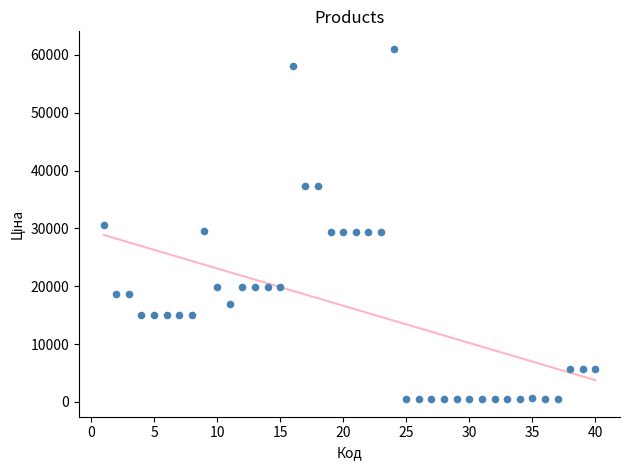

What is the range of X values (max minus min)?

39.0